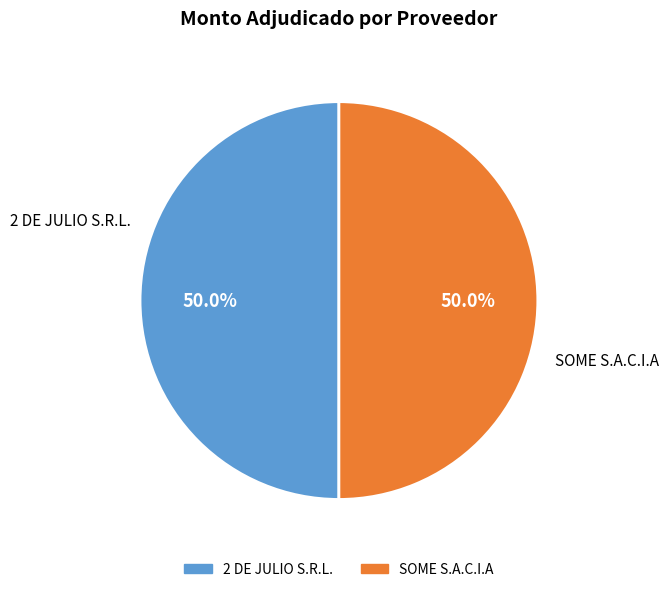

What is the ratio of the value at 2 DE JULIO S.R.L. to the value at SOME S.A.C.I.A?

1.0